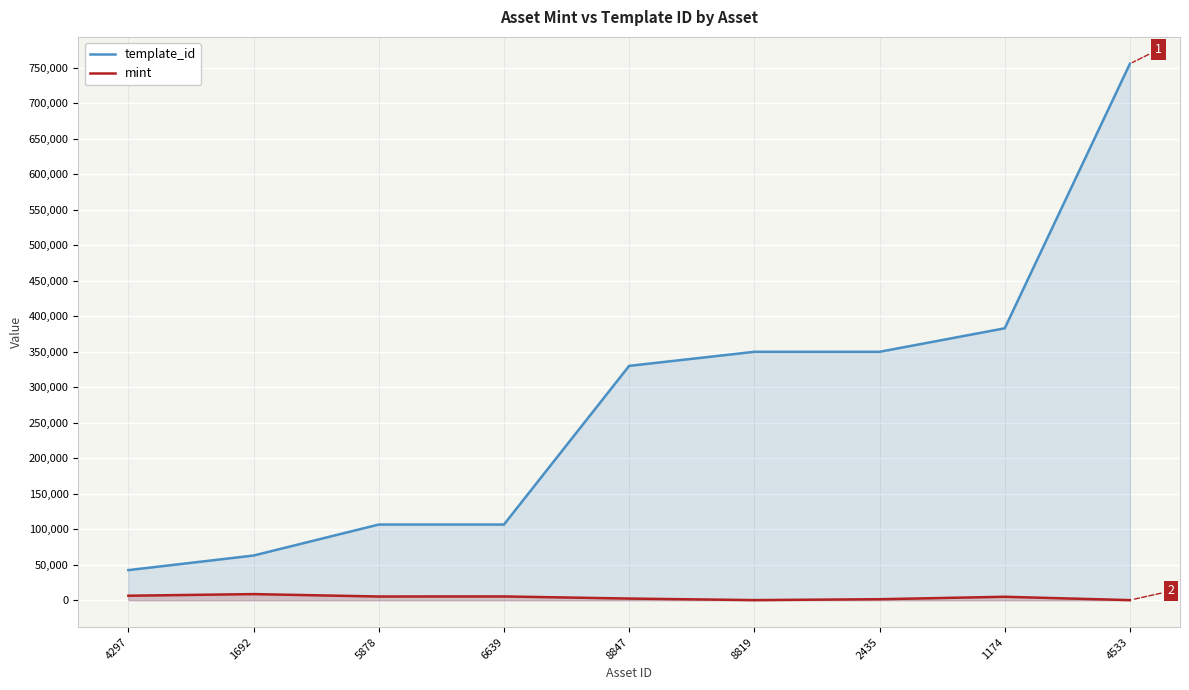

How many data points in template_id are less than 330131?

4